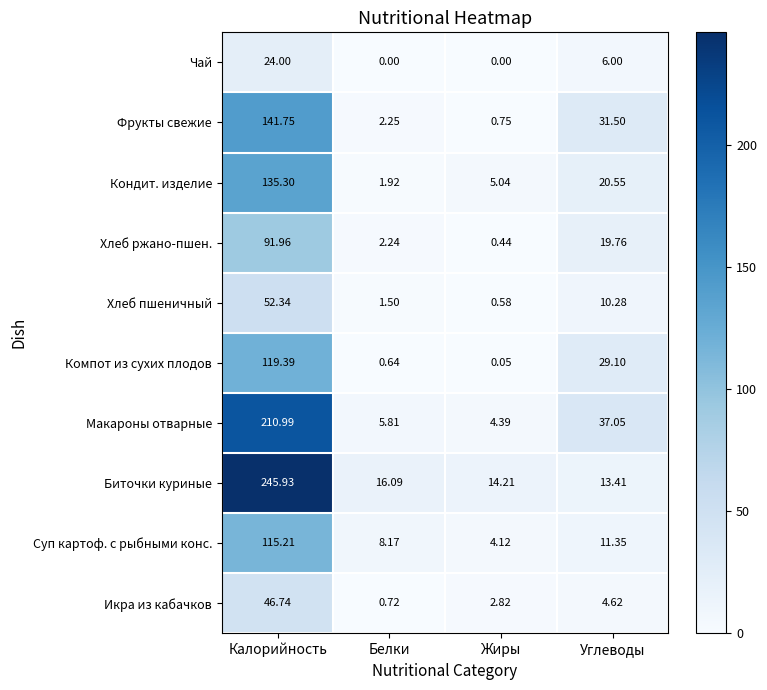

At how many categories does at least one series exceed 100?

1